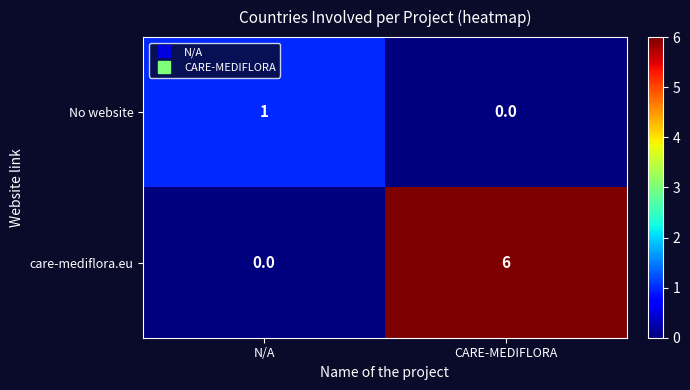

The No website series shows 0 at CARE-MEDIFLORA. True or false?

True